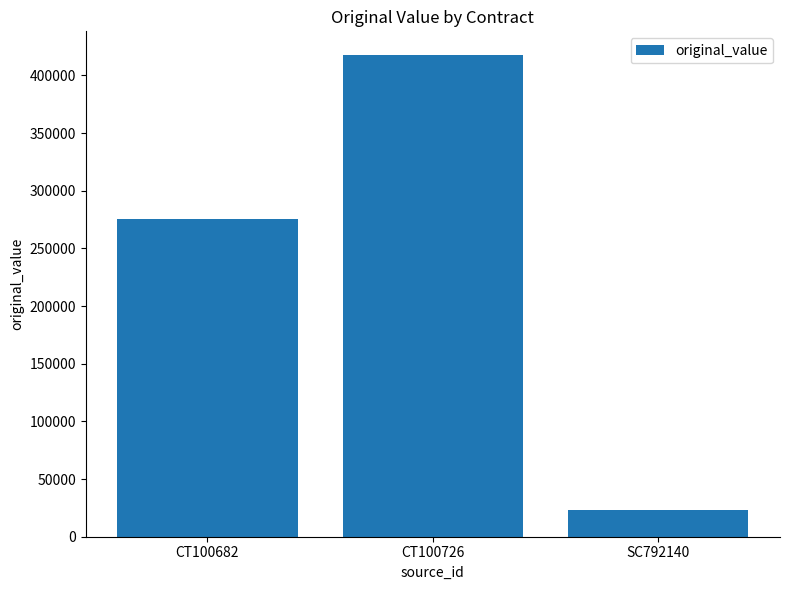

Which label corresponds to the largest value in the chart?

CT100726